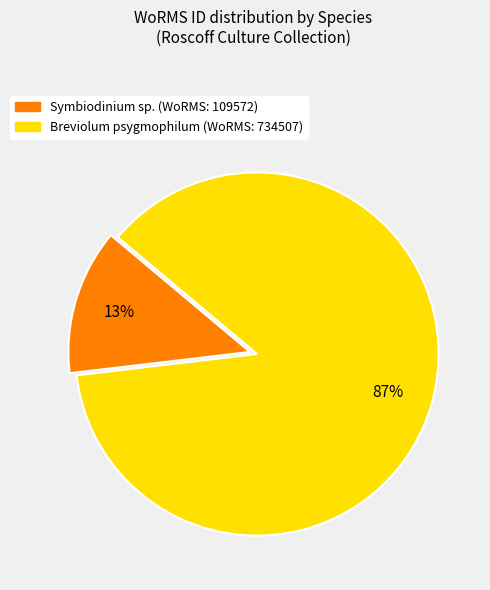

What is the smallest slice in the pie chart?

Symbiodinium sp.